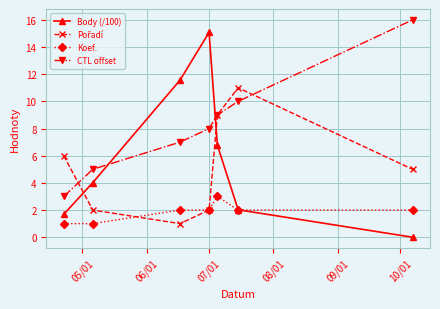

What is the difference between the second highest and minimum values in the Koef. series?

1.0